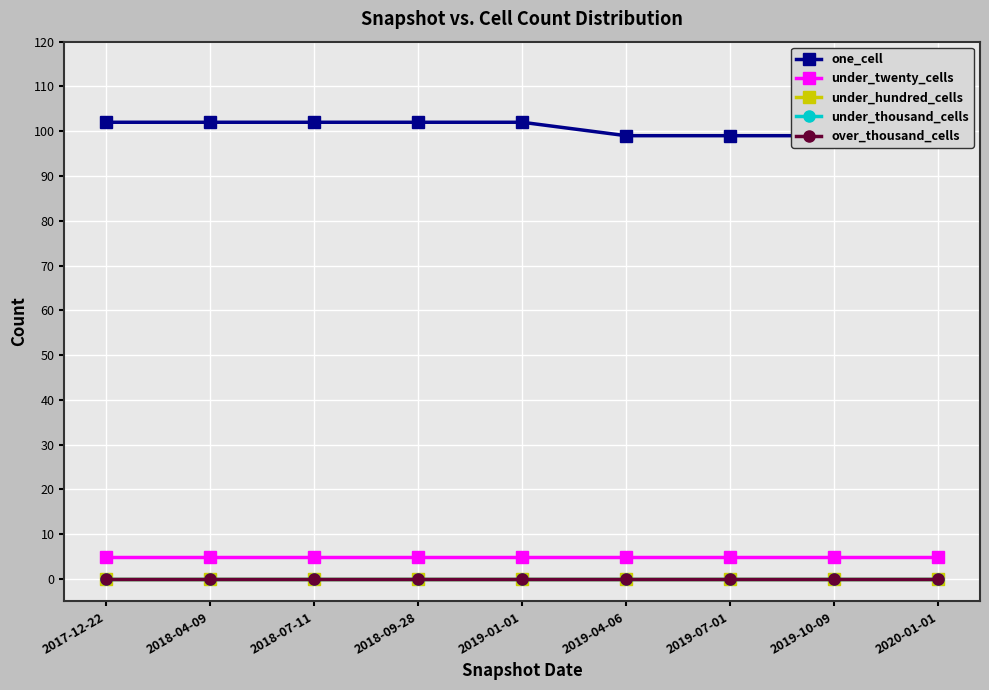

True or false: over_thousand_cells has a value of 0 at 2019-04-06.

True